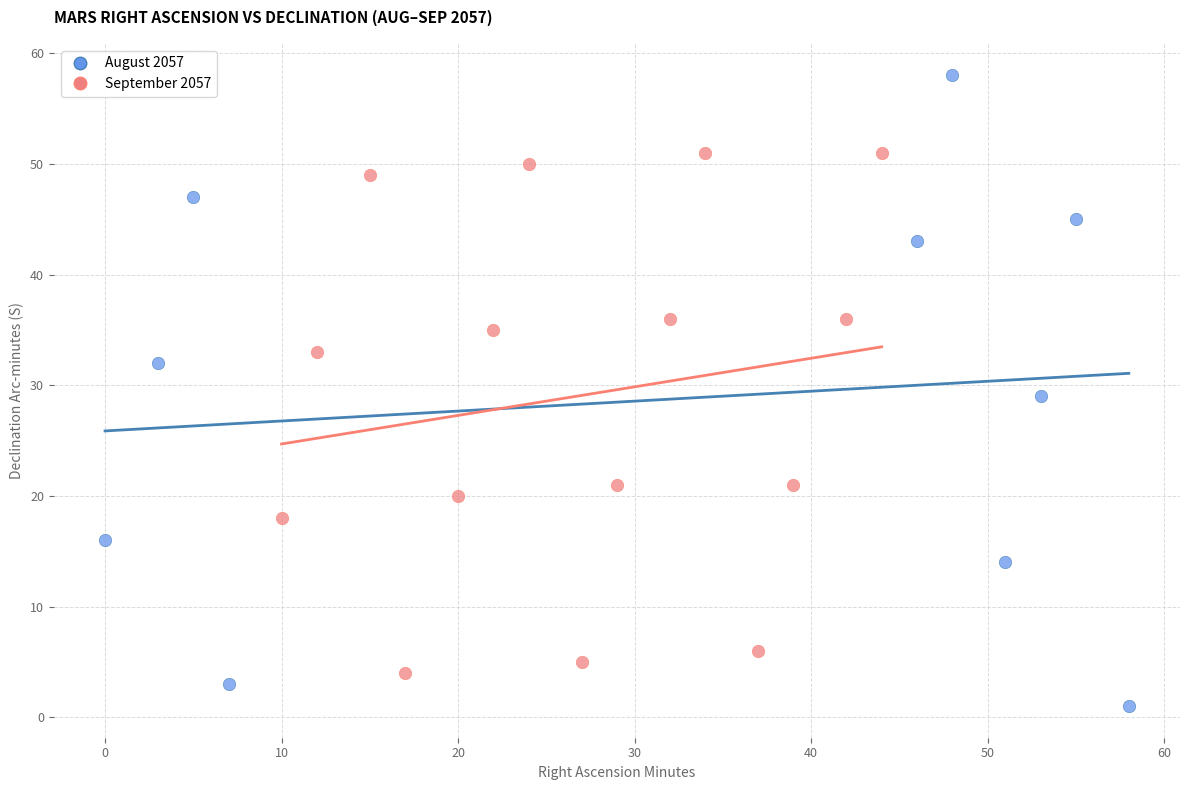

Which series contains the lowest Y value?

August 2057